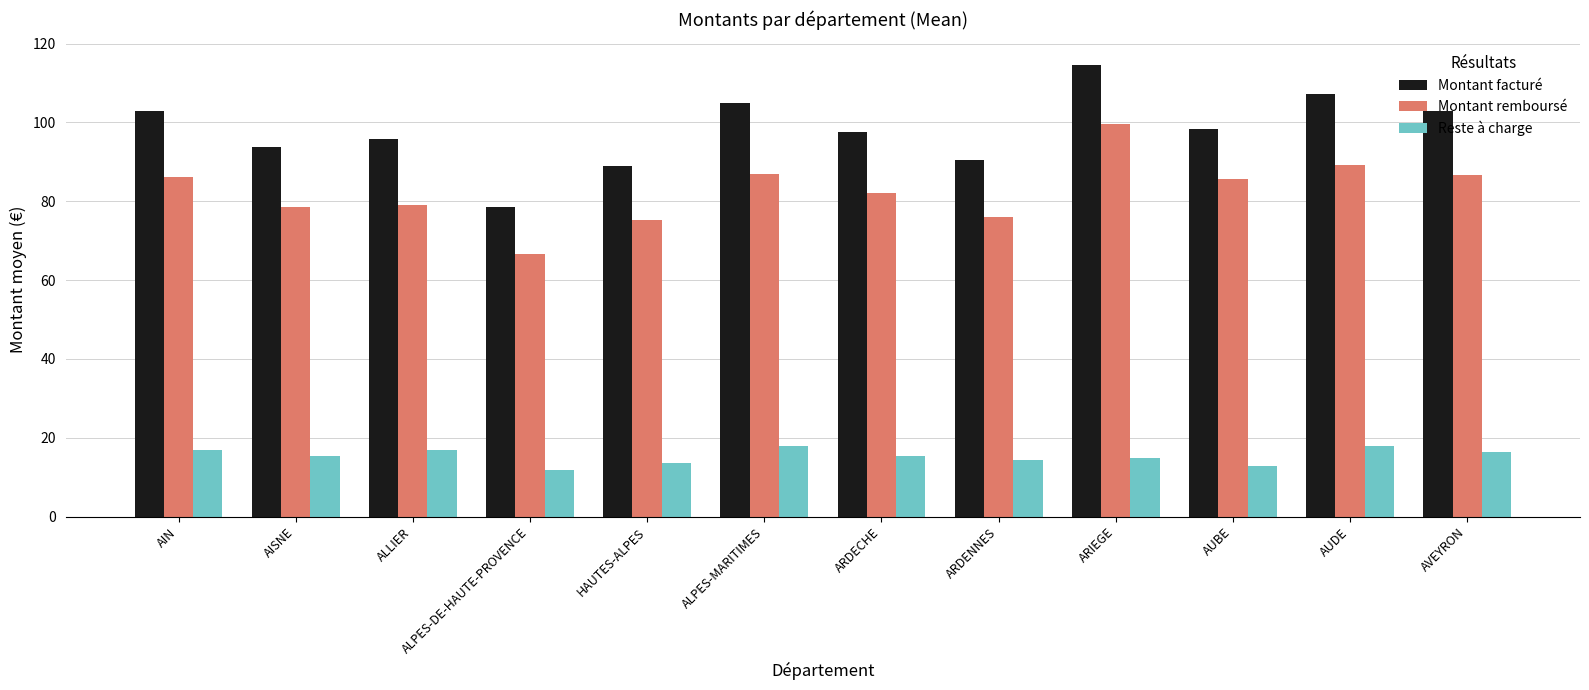

What is the maximum value for Montant remboursé?

99.7